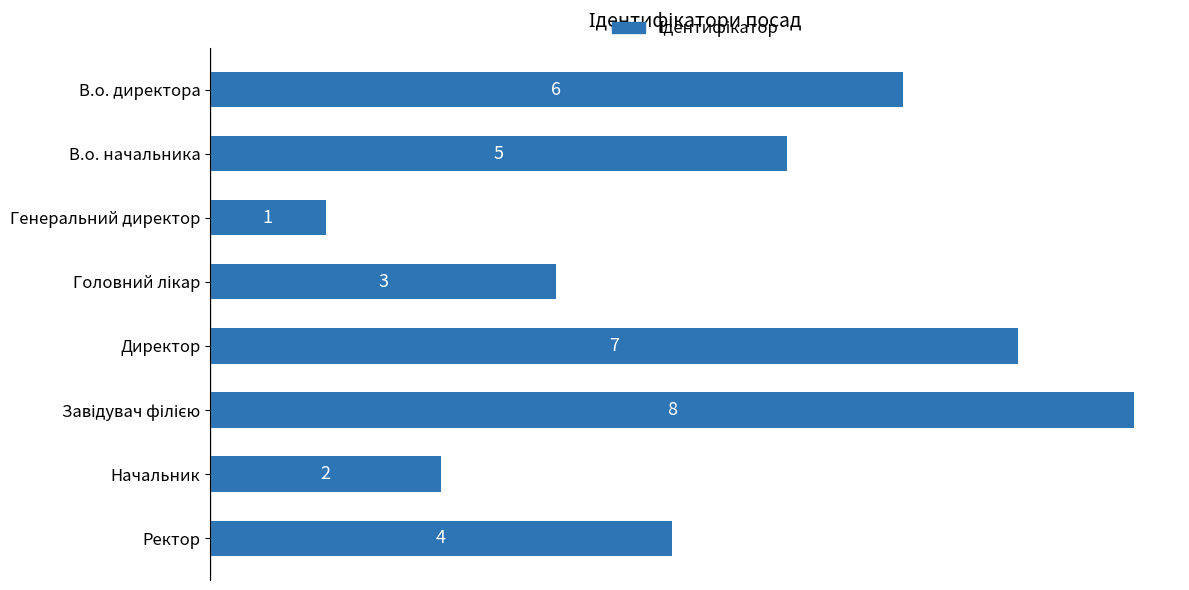

What is the sum of all values?

36